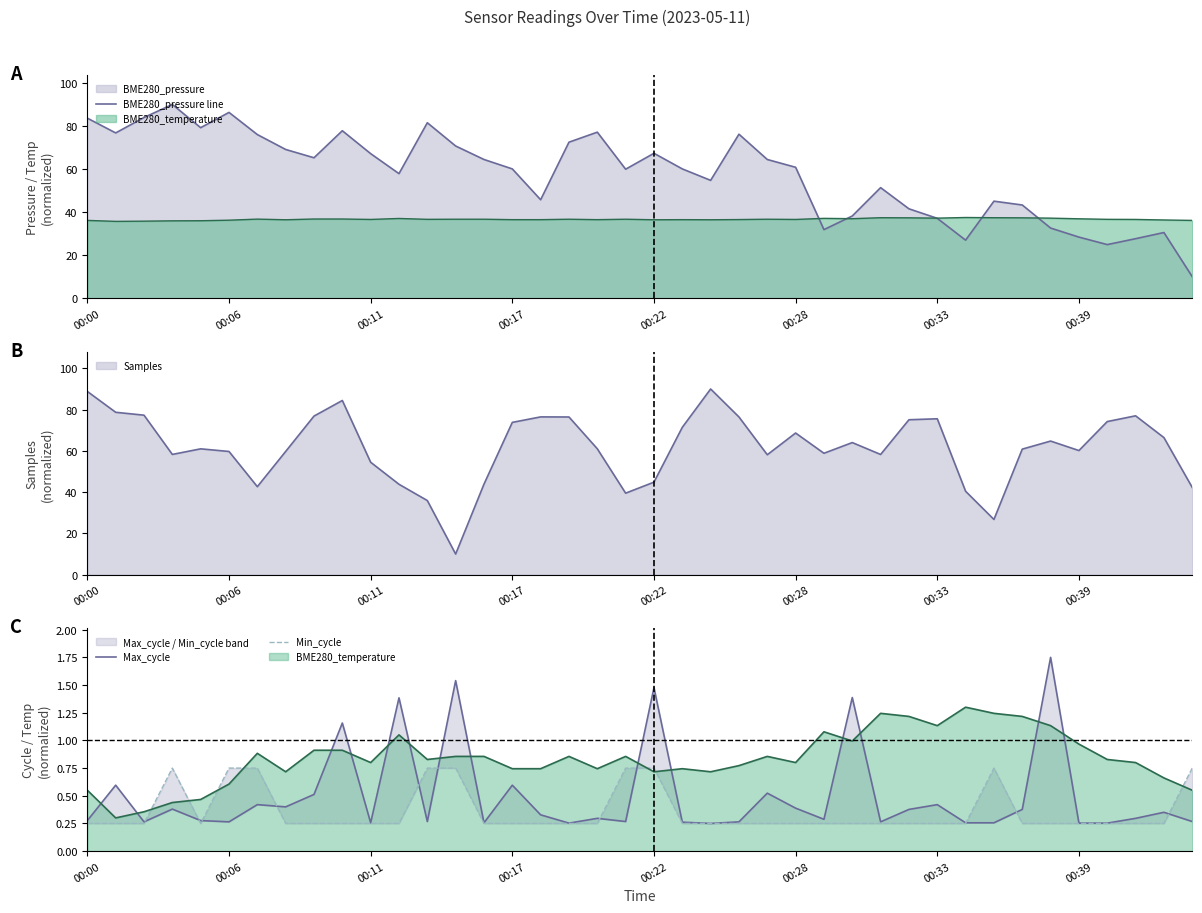

The Samples series shows 13.0 at 00:39. True or false?

False